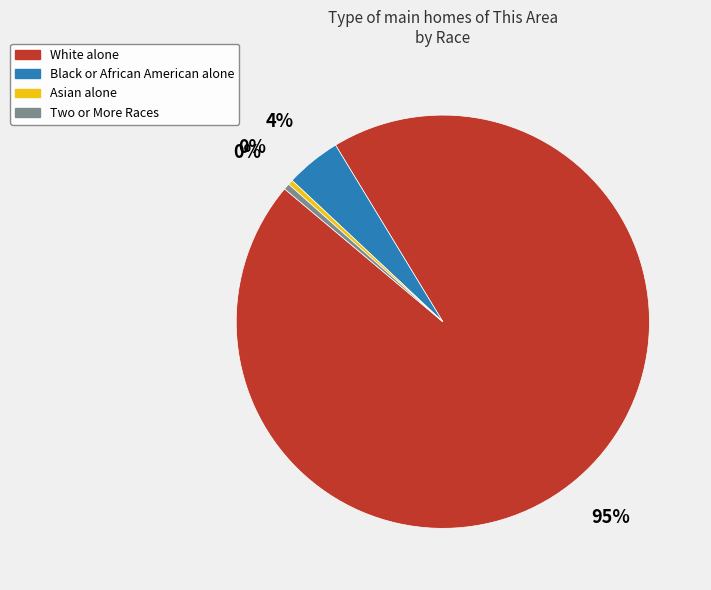

Is it true that White alone is 95% of the pie?

True